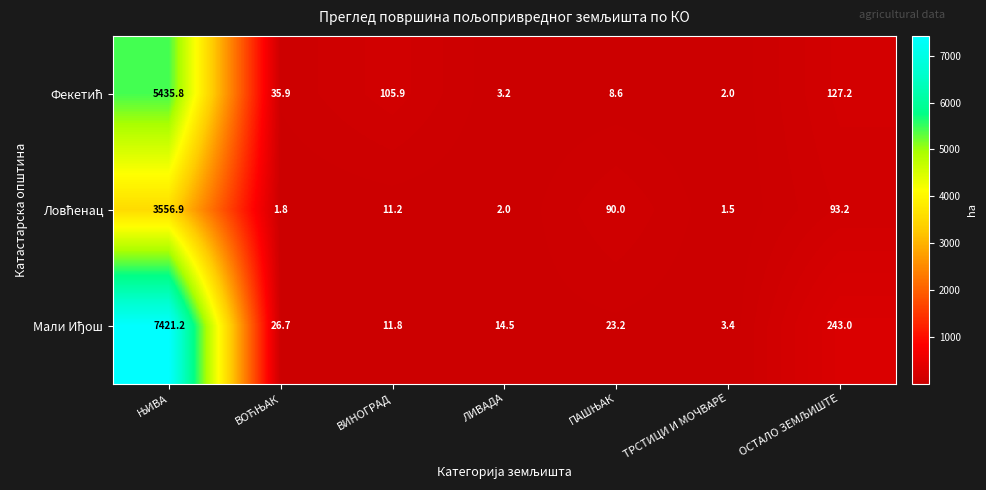

What is the greatest value displayed?

7421.2